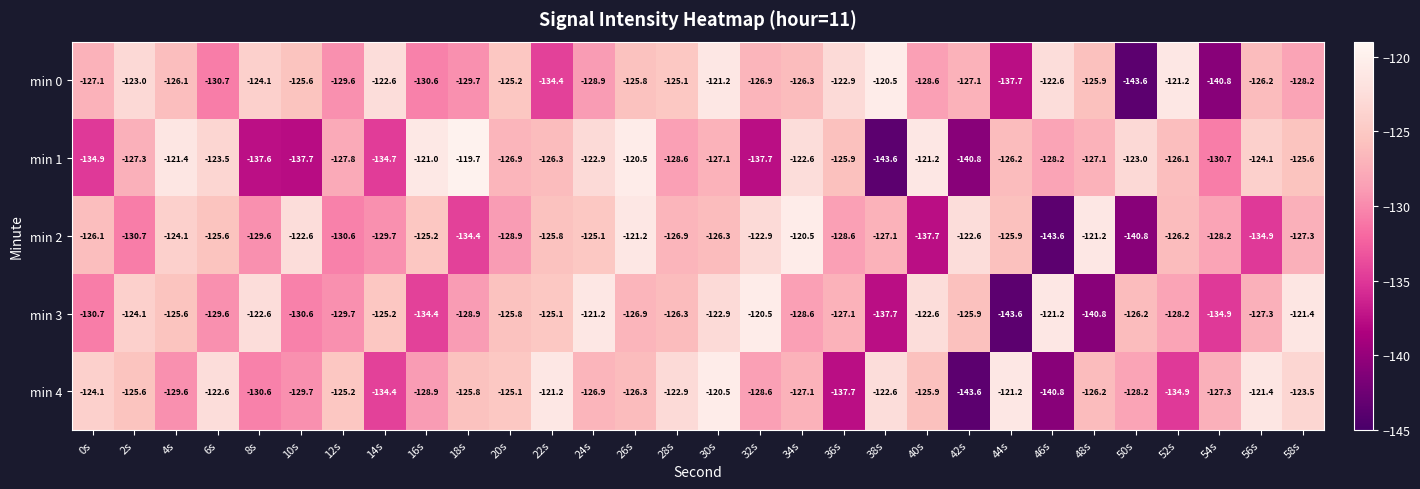

Between 0s and 34s, which series saw the biggest shift?

min 1